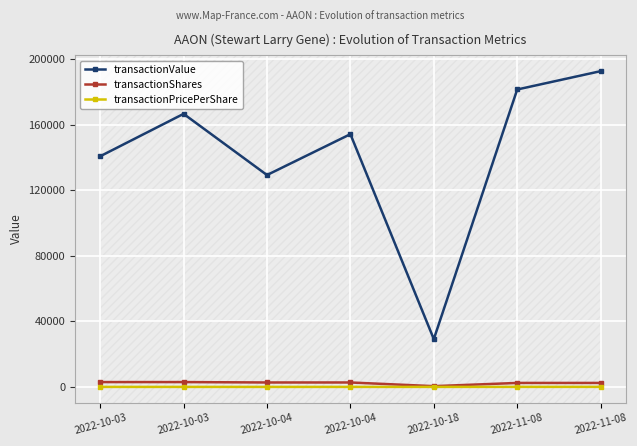

List the labels in order of transactionShares value, smallest first.

2022-10-18, 2022-11-08, 2022-11-08, 2022-10-04, 2022-10-04, 2022-10-03, 2022-10-03